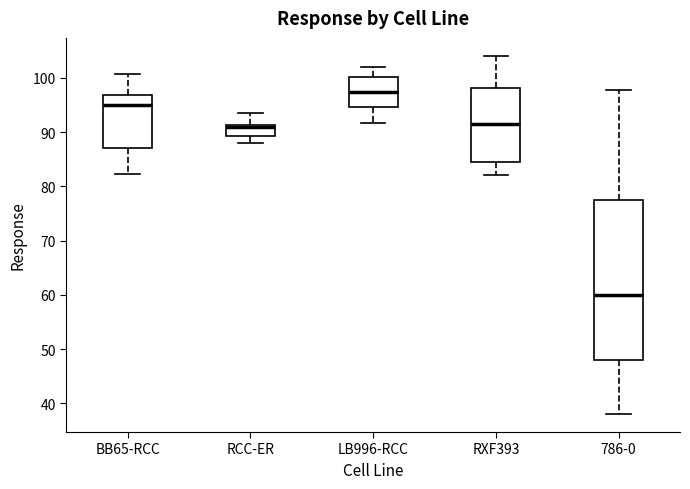

Reading left to right, transcribe this box plot: for each box, give where its median line is, the range the box spans, and where its two whiskers end, as read against the y-axis. The values are not printed on the chart, so give them approximately, as read against the axis.

BB65-RCC: median 95, box 87 to 97, whiskers 82 to 101
RCC-ER: median 91 (just below the box's upper edge), box 89 to 91, whiskers 88 to 94
LB996-RCC: median 97, box 95 to 100, whiskers 92 to 102
RXF393: median 92, box 85 to 98, whiskers 82 to 104
786-0: median 60, box 48 to 78, whiskers 38 to 98